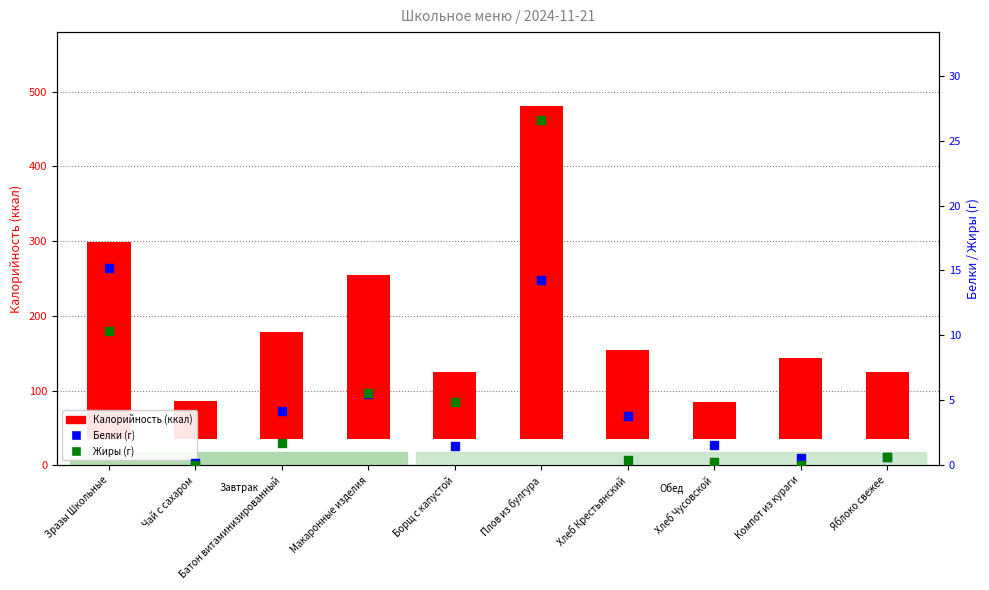

At how many categories does at least one series exceed 66?

8